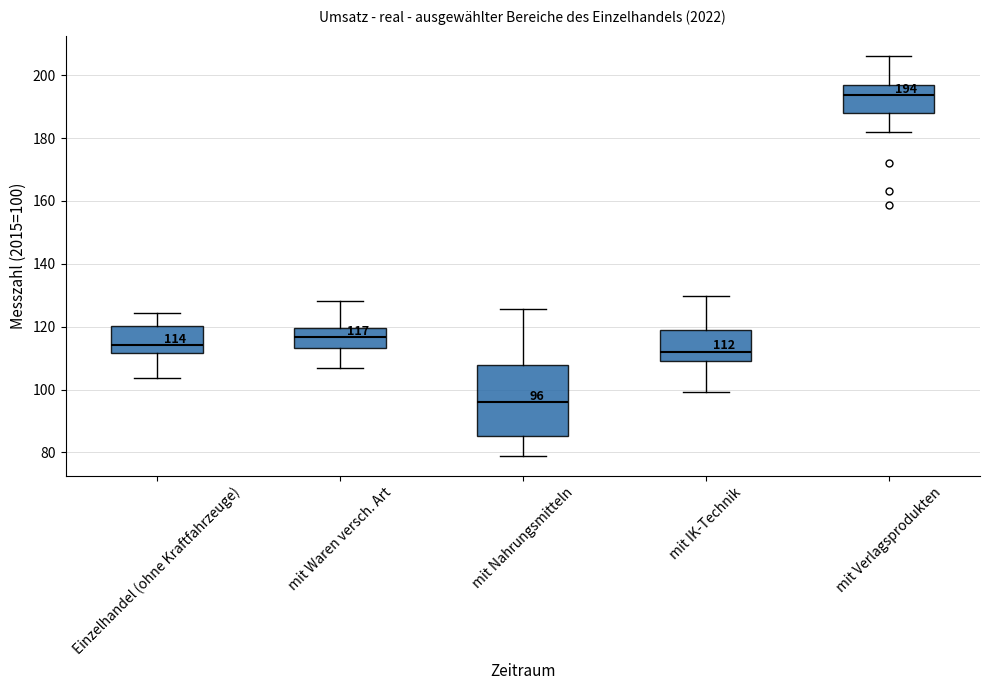

Which box's median line is the highest?

mit Verlagsprodukten